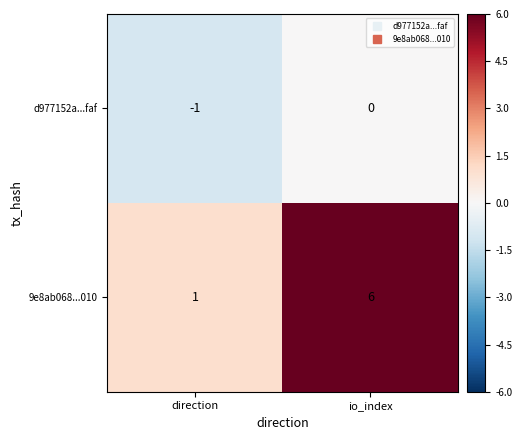

The d977152a...faf series shows 0 at io_index. True or false?

True